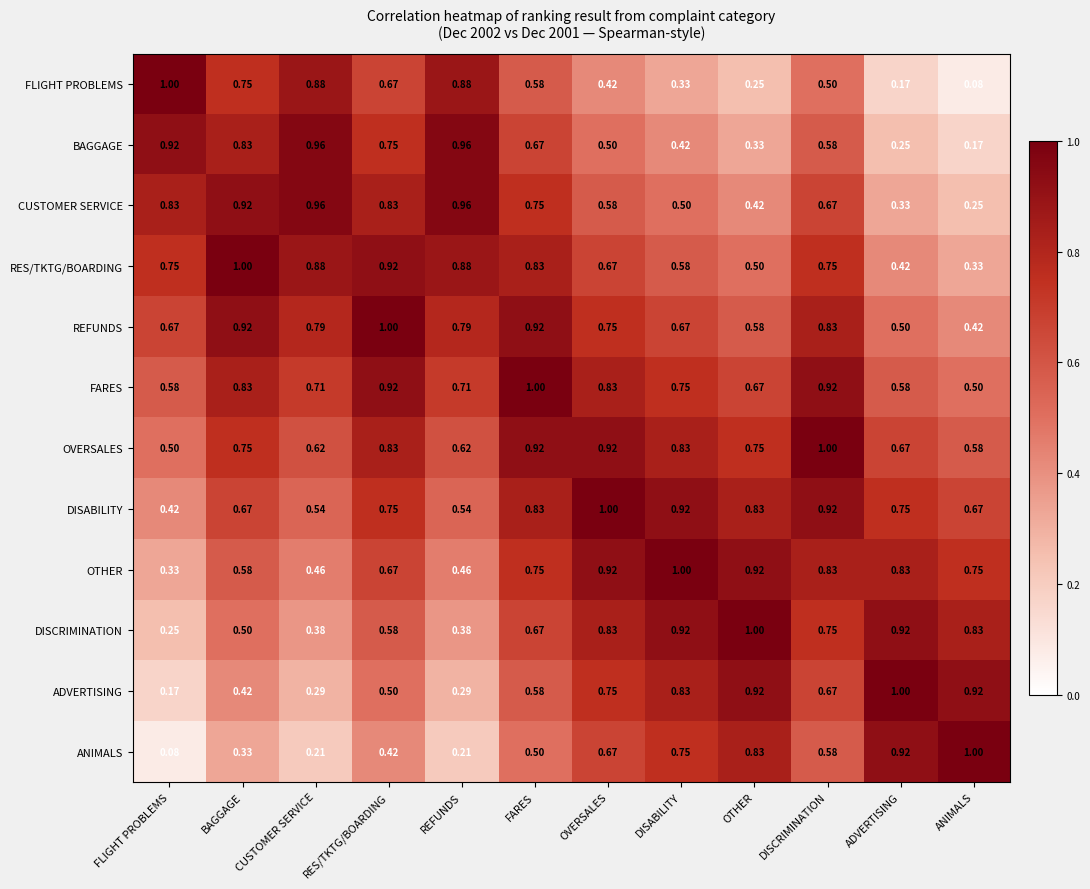

Which series has the largest total across all categories?

FARES